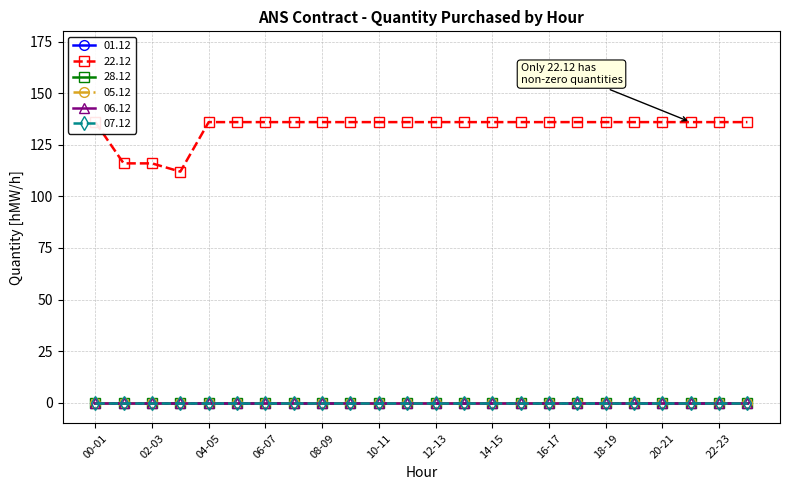

True or false: 01.12 and 06.12 intersect in this chart.

False